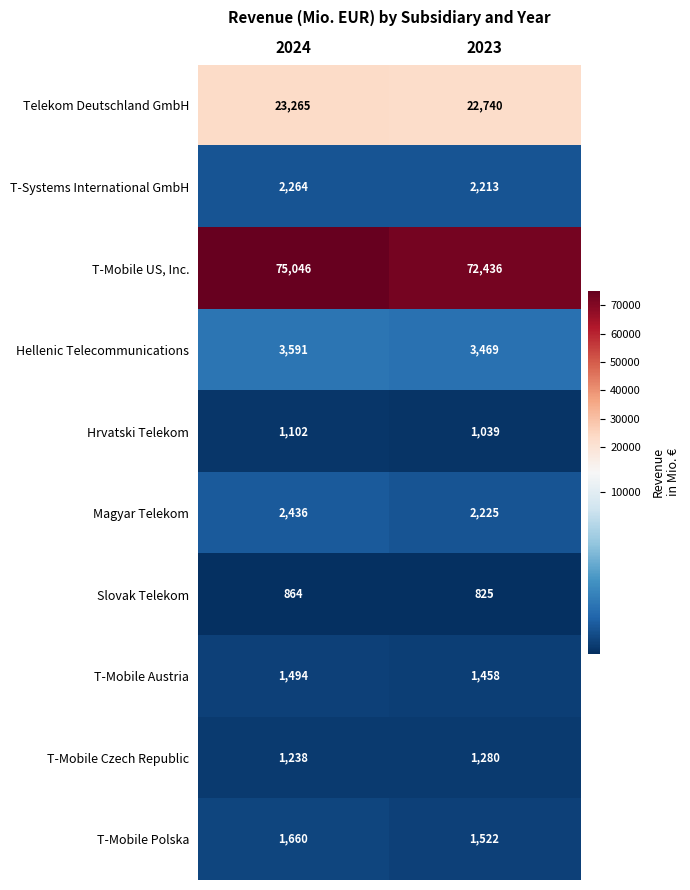

What is the smallest value displayed?

825